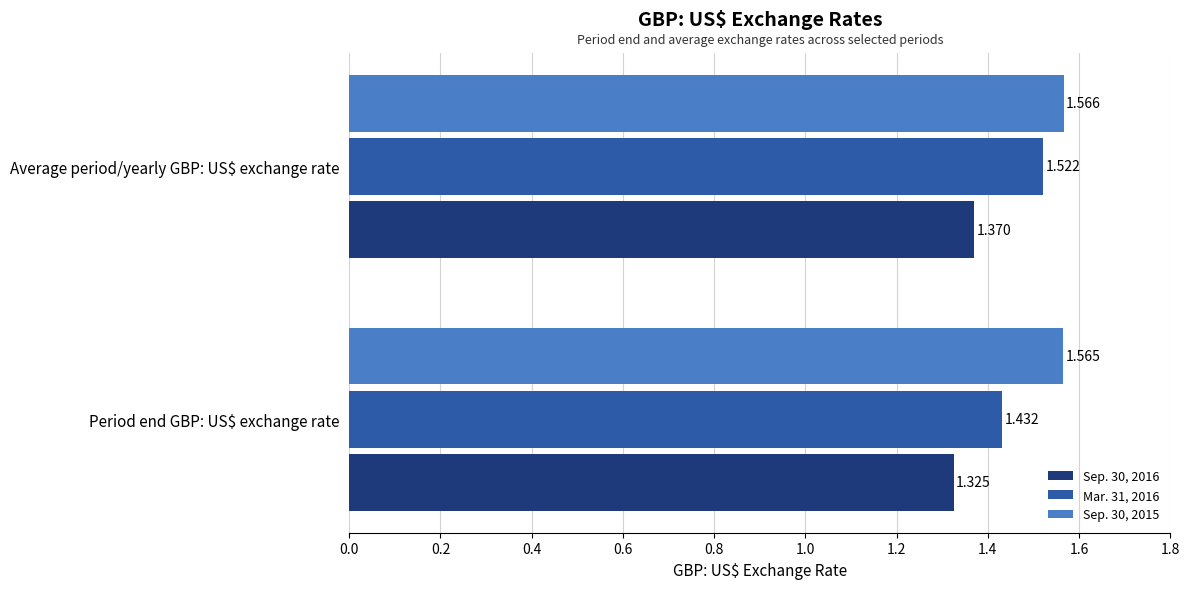

Which series has the widest spread of values?

Mar. 31, 2016